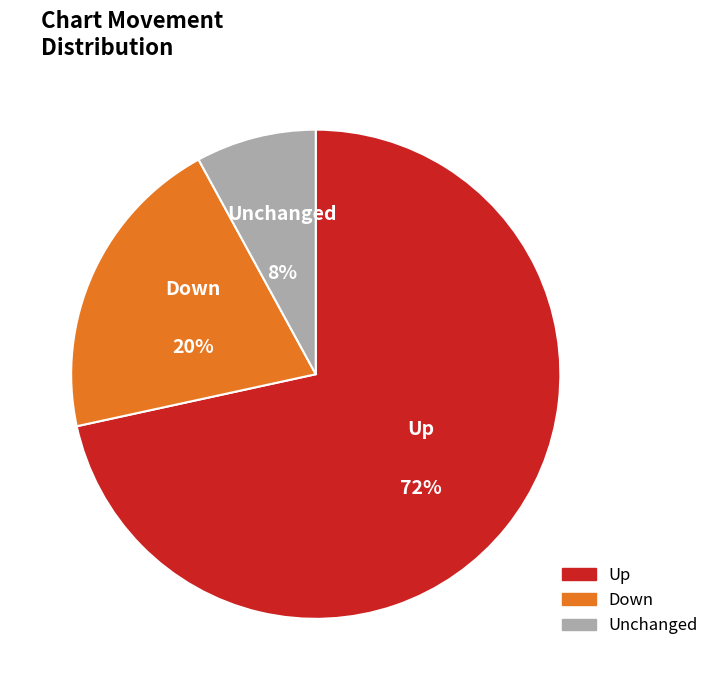

Which has a higher value, Unchanged or Down?

Down